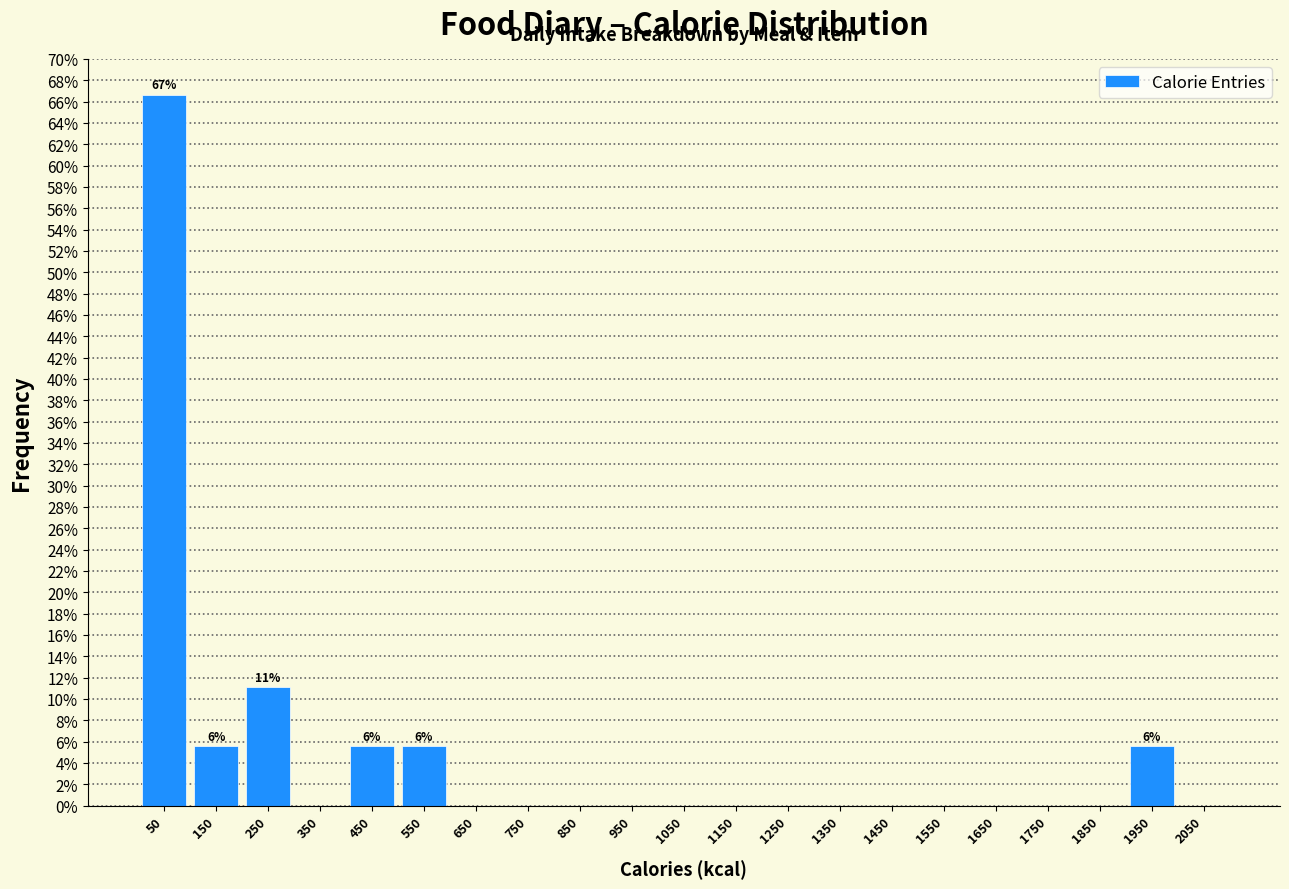

Which range on the x-axis has the tallest bar?

0 to 100